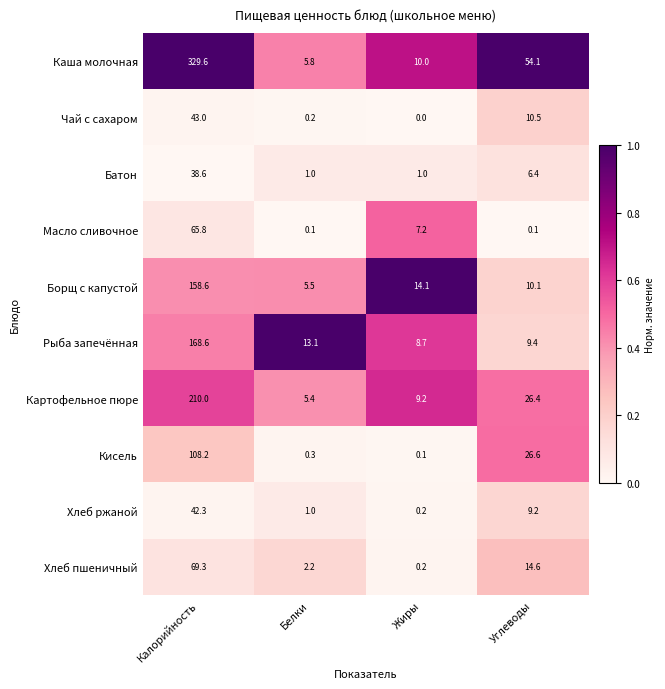

What is the sum of all Каша молочная values?

399.5